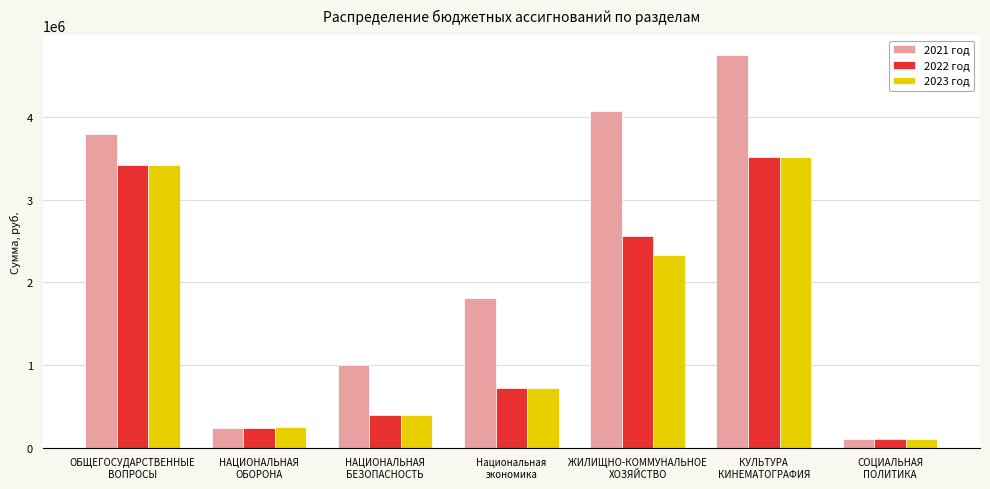

What is the sum of all 2021 год values?

15796297.1